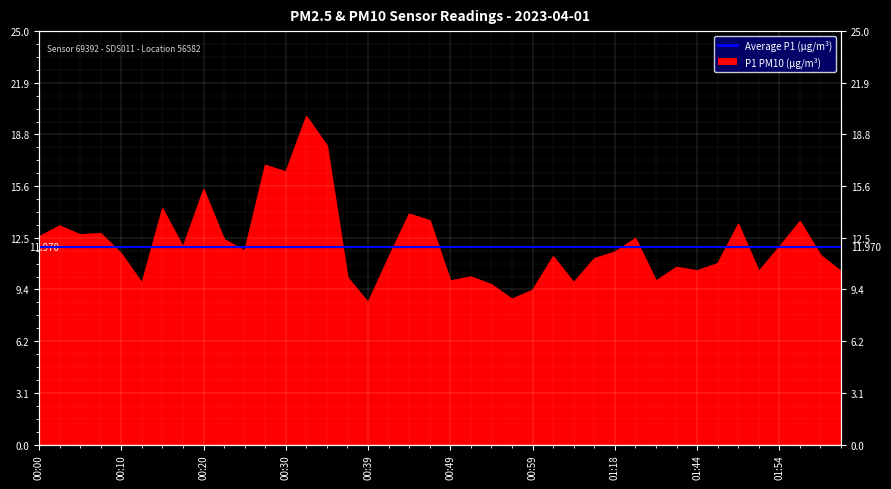

The value at 01:18 is 11.7. True or false?

True